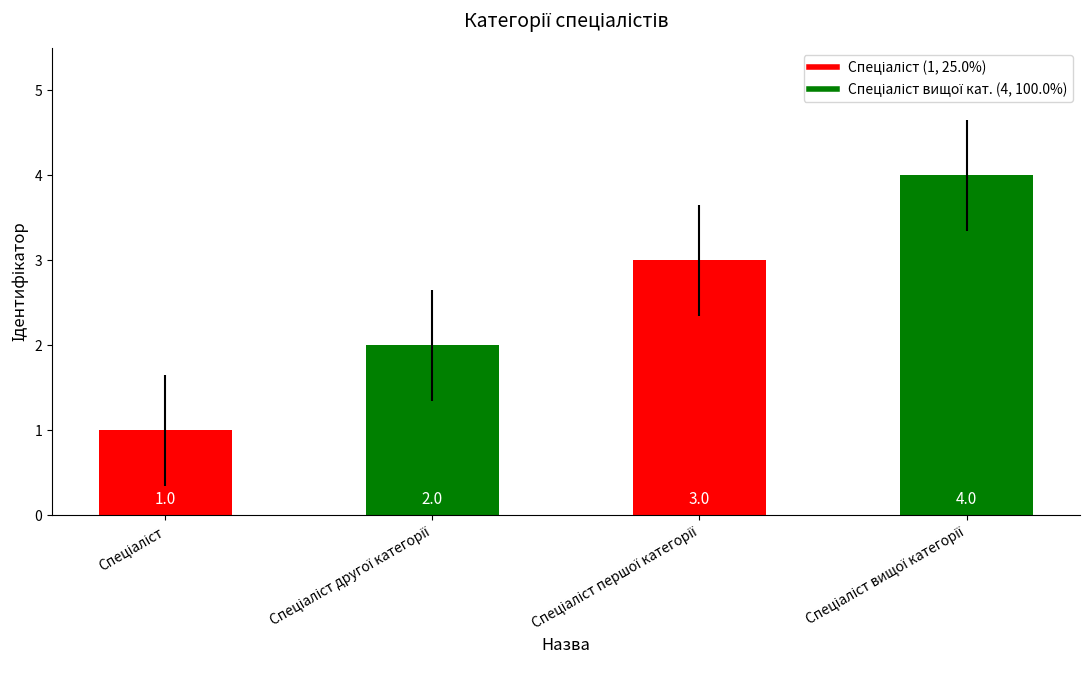

Count the values in the range 2 to 4.

3